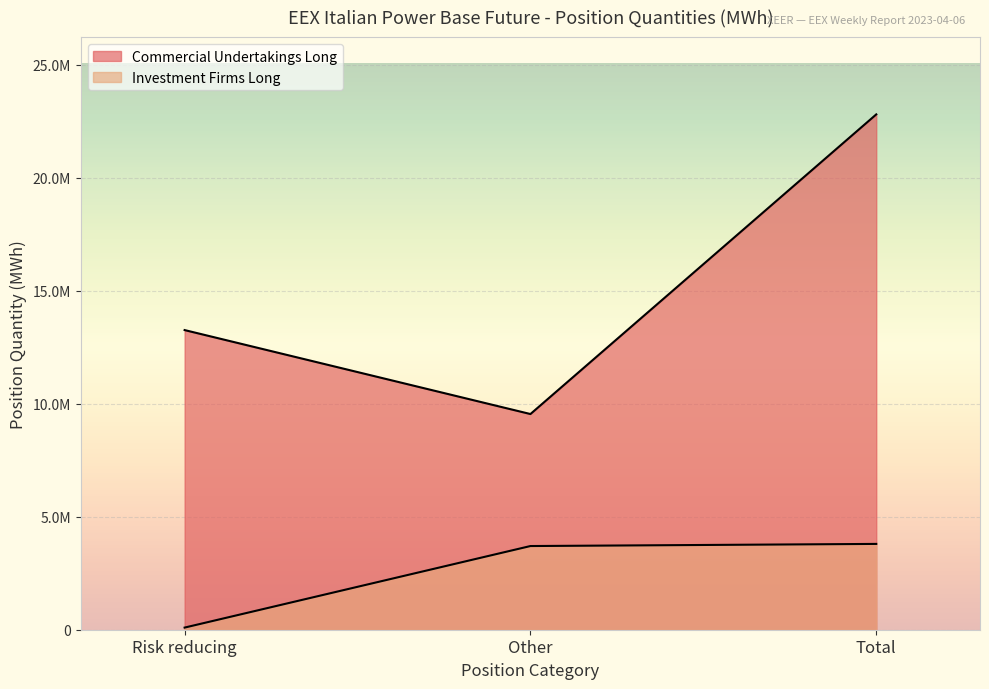

How many data points does each series have?

3